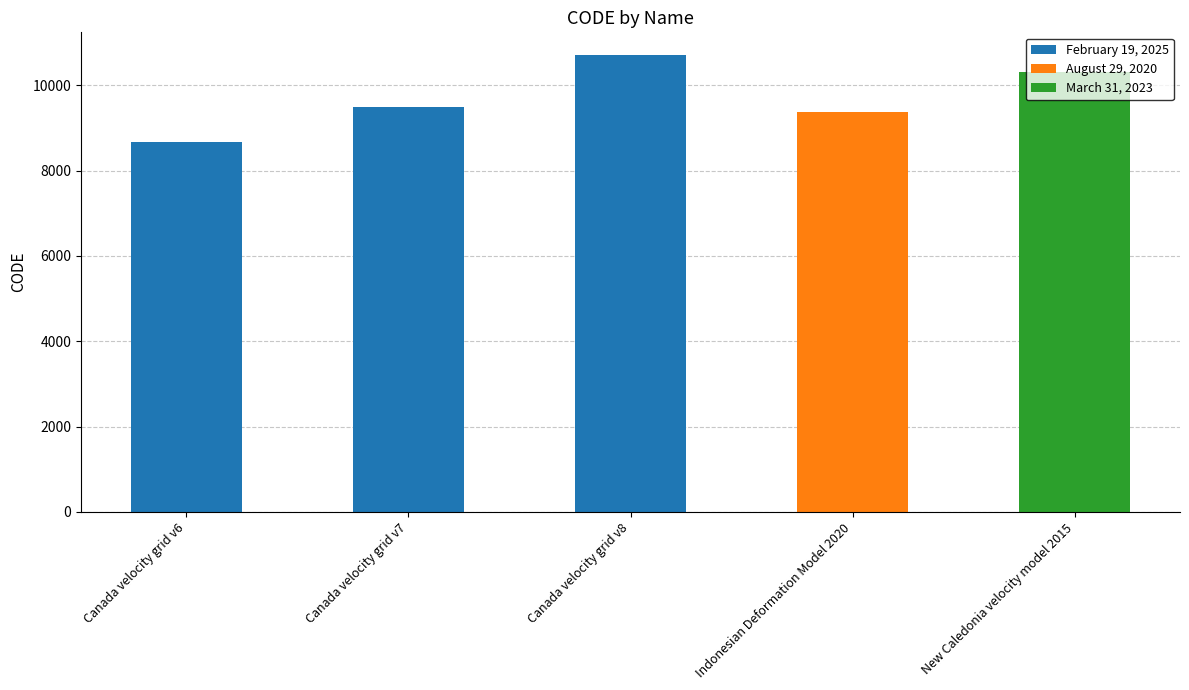

What is the label of the 1st bar from the right?

March 31, 2023